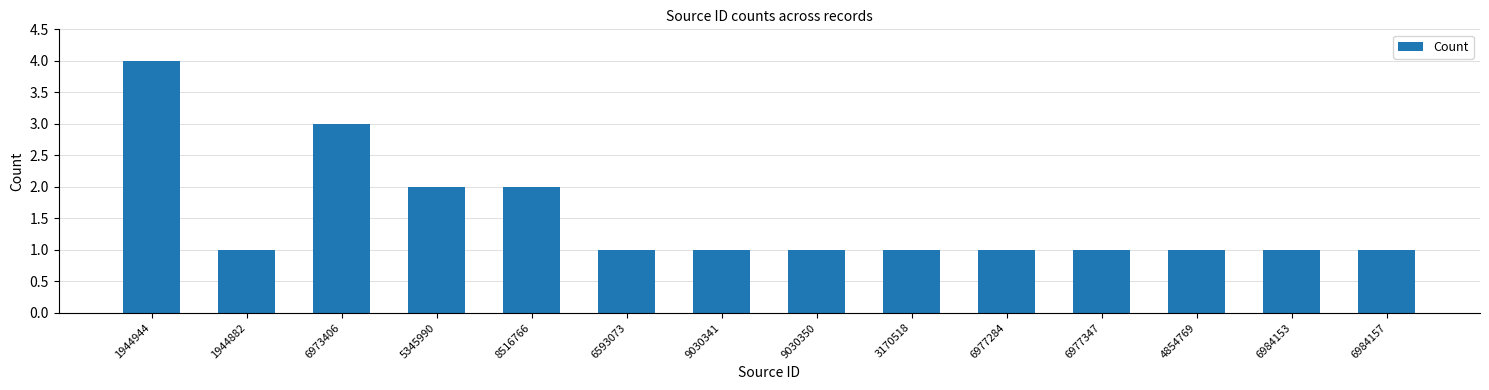

Reading right to left, extract all data points from this chart.

6984157=1	6984153=1	4854769=1	6977347=1	6977284=1	3170518=1	9030350=1	9030341=1	6593073=1	8516766=2	5345990=2	6973406=3	1944882=1	1944944=4